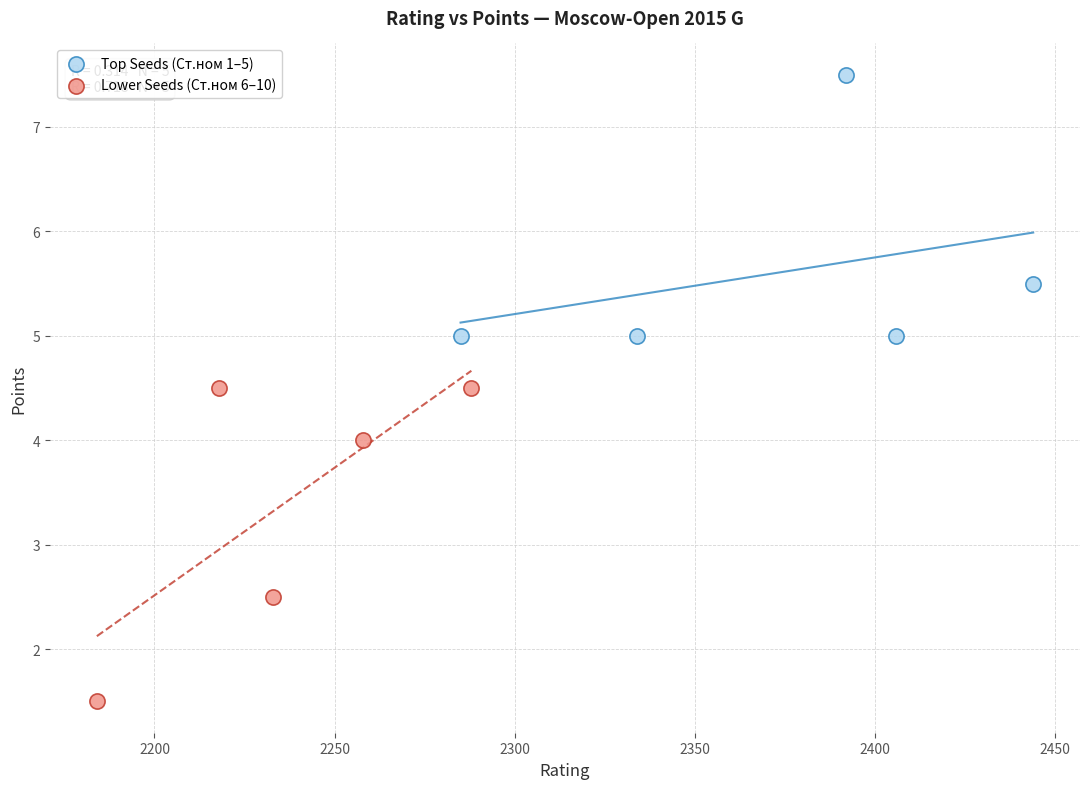

Which series reaches the maximum Y coordinate?

Top Seeds (Ст.ном 1–5)